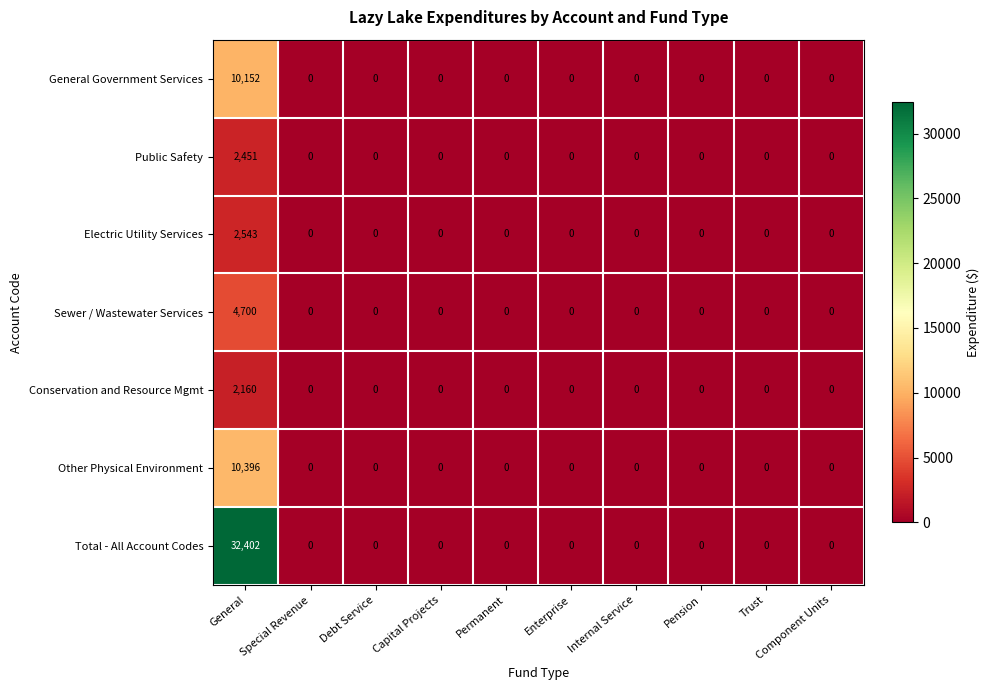

Which label corresponds to the largest value in the chart?

General